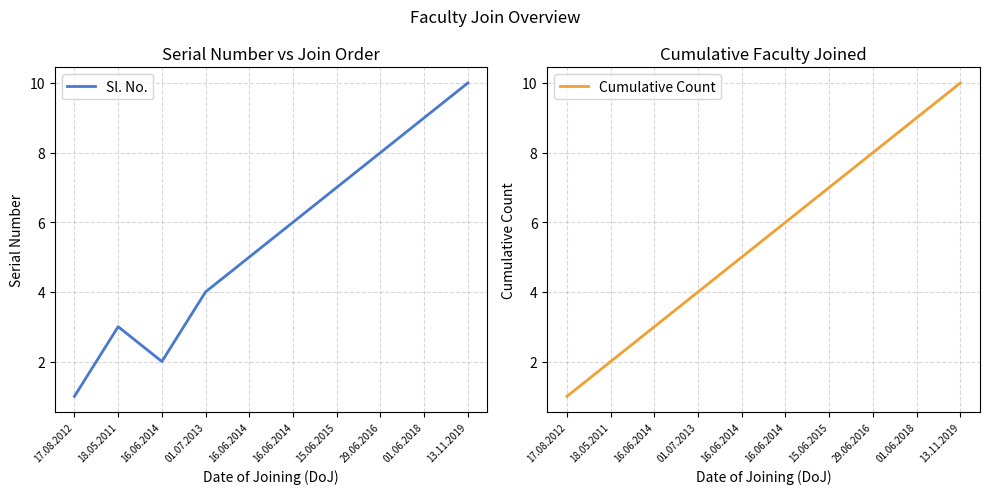

Rank the categories by Cumulative Count value from highest to lowest.

13.11.2019, 01.06.2018, 29.06.2016, 15.06.2015, 16.06.2014, 16.06.2014, 01.07.2013, 16.06.2014, 18.05.2011, 17.08.2012